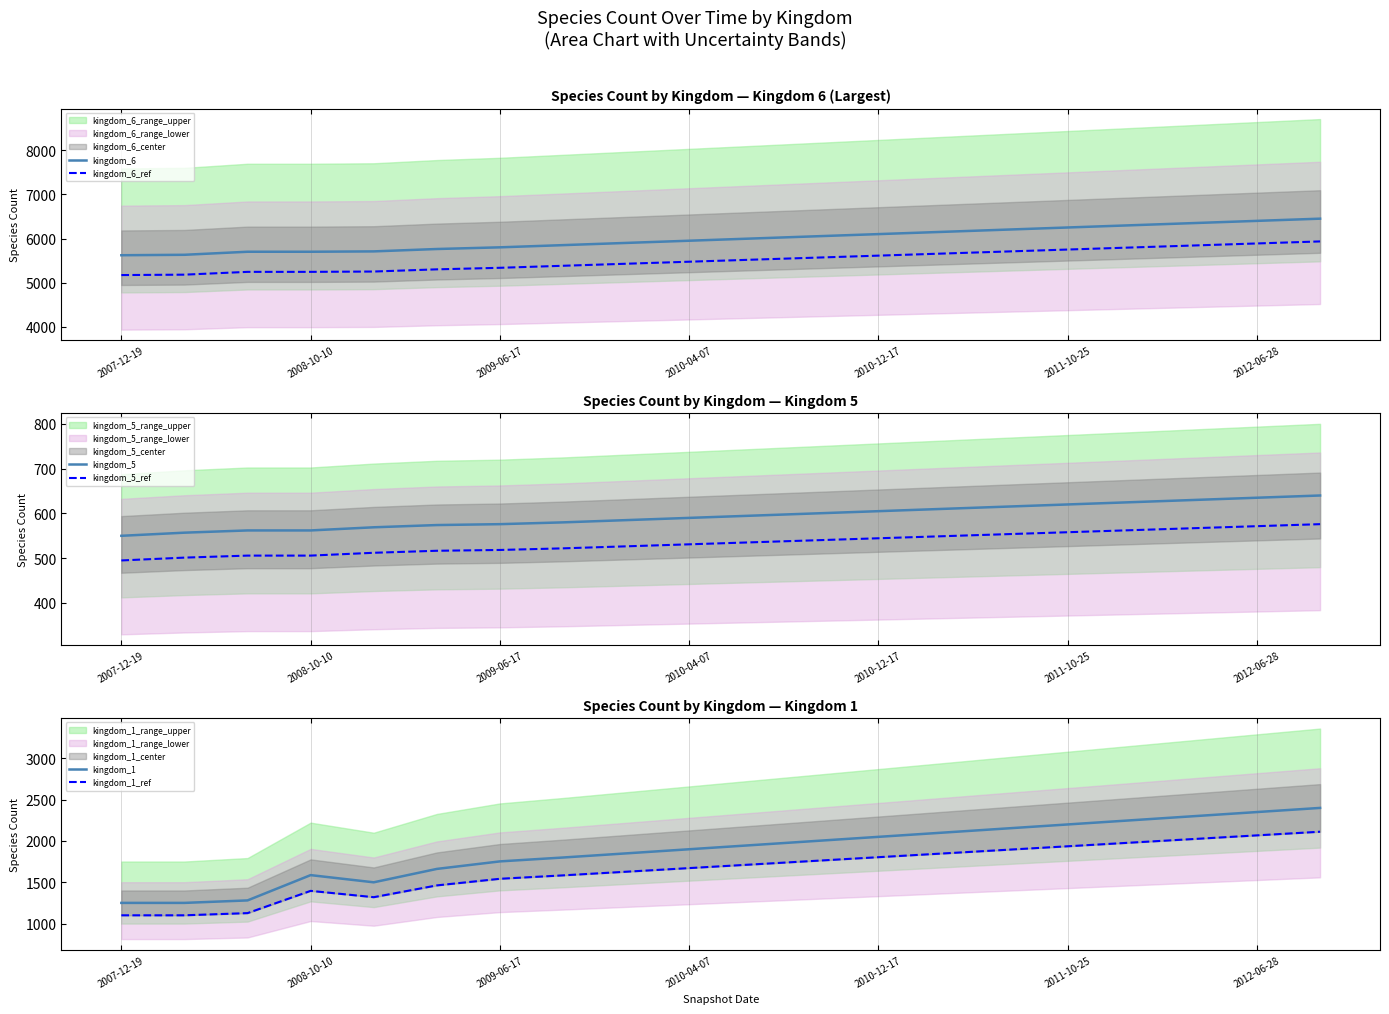

Where does the kingdom_6 series first go above 6000?

11